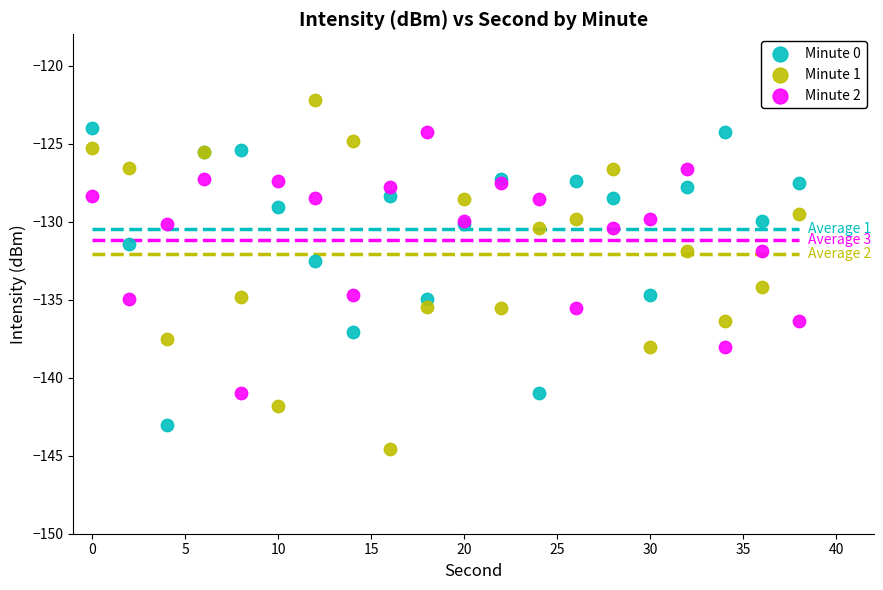

Which series has the largest Y range (max minus min)?

Minute 1